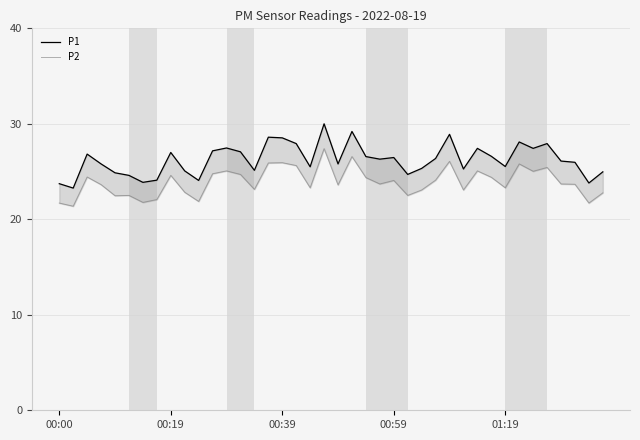

How many values in the P1 series are below 26?

19